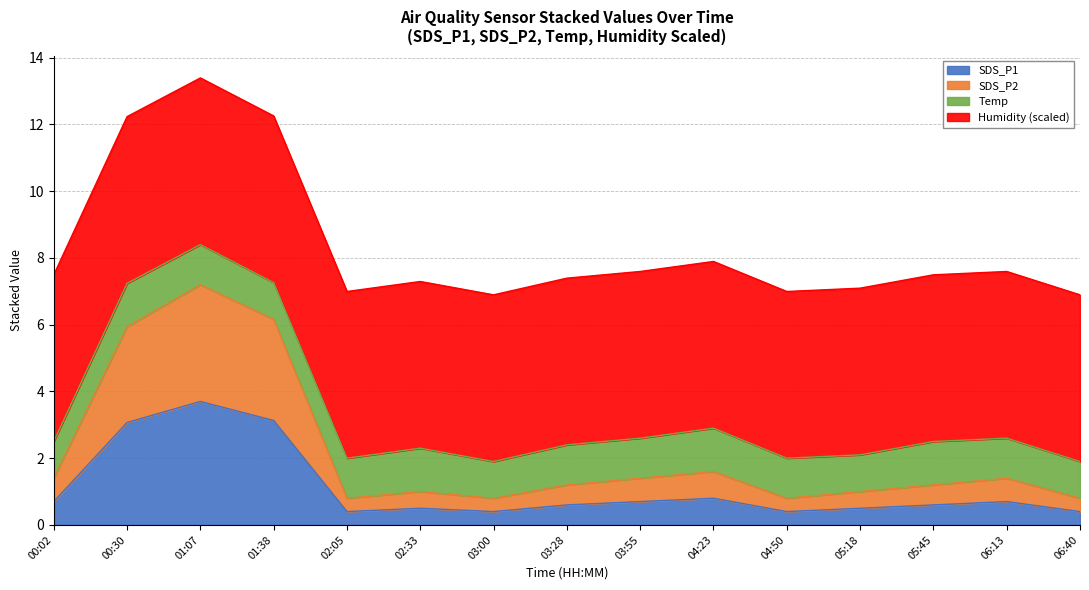

Where does the SDS_P2 series first go above 1?

00:02